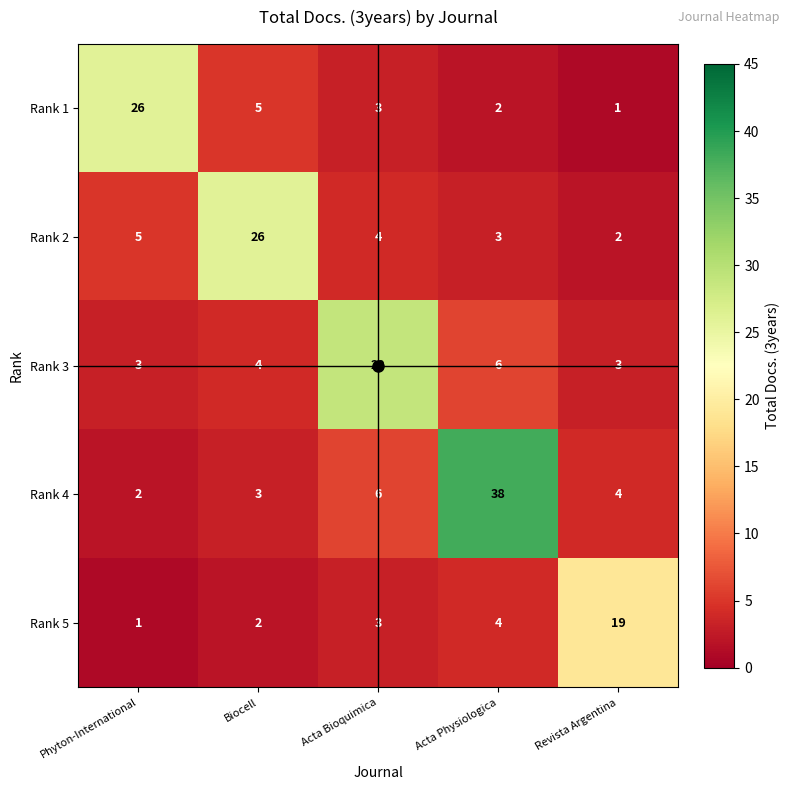

What is the total value across all series at Acta Bioquimica?

45